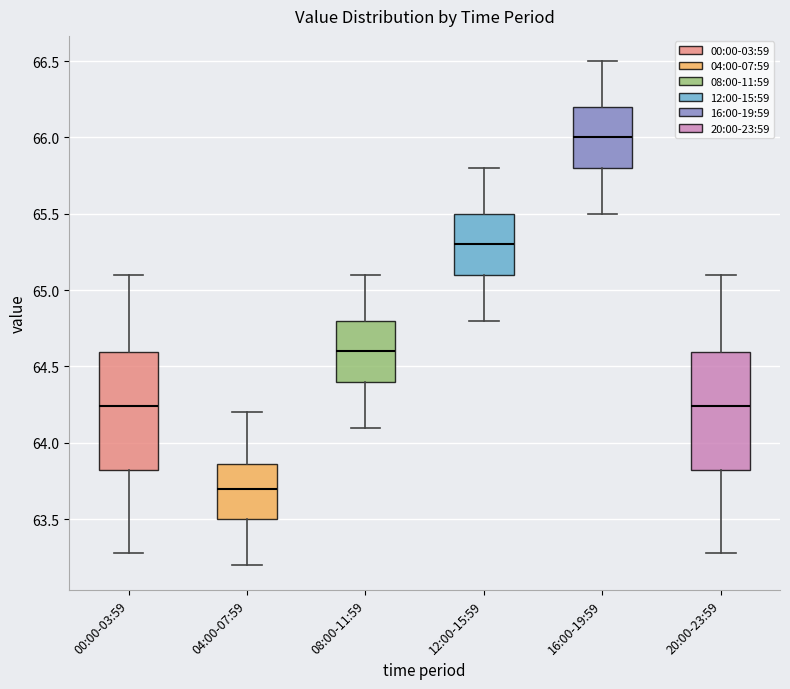

Reading left to right, read every box against the y-axis: the position of its median line, the range the box covers, and the ends of its whiskers. The values are not printed on the chart, so give them approximately, as read against the axis.

00:00-03:59: median 64.25, box 63.80 to 64.60, whiskers 63.30 to 65.10
04:00-07:59: median 63.70, box 63.50 to 63.85, whiskers 63.20 to 64.20
08:00-11:59: median 64.60, box 64.40 to 64.80, whiskers 64.10 to 65.10
12:00-15:59: median 65.30, box 65.10 to 65.50, whiskers 64.80 to 65.80
16:00-19:59: median 66.00, box 65.80 to 66.20, whiskers 65.50 to 66.50
20:00-23:59: median 64.25, box 63.80 to 64.60, whiskers 63.30 to 65.10